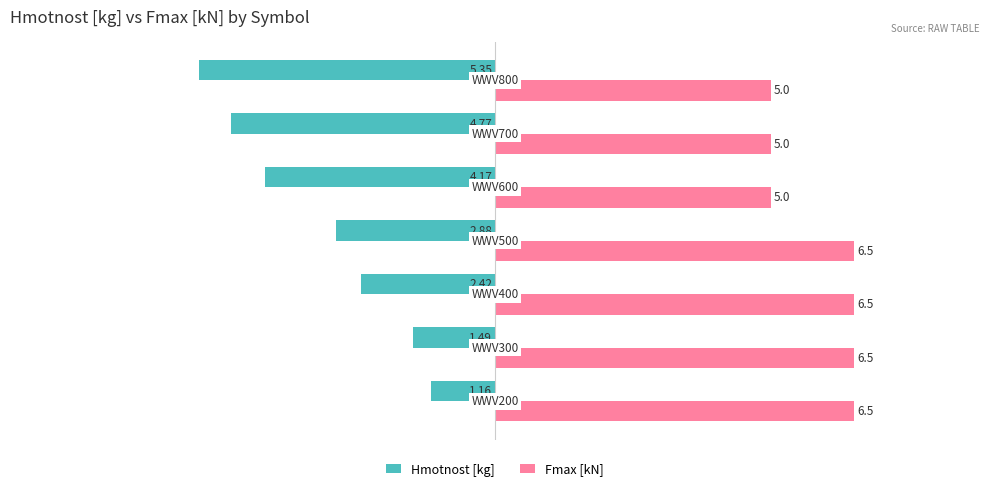

List the series in order of their peak value, highest first.

Fmax [kN], Hmotnost [kg]